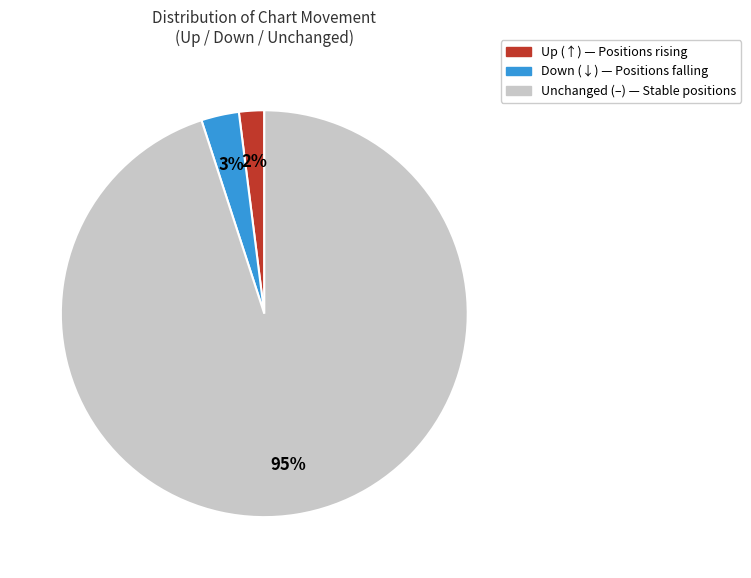

Is there any slice that represents more than half of the pie?

Yes